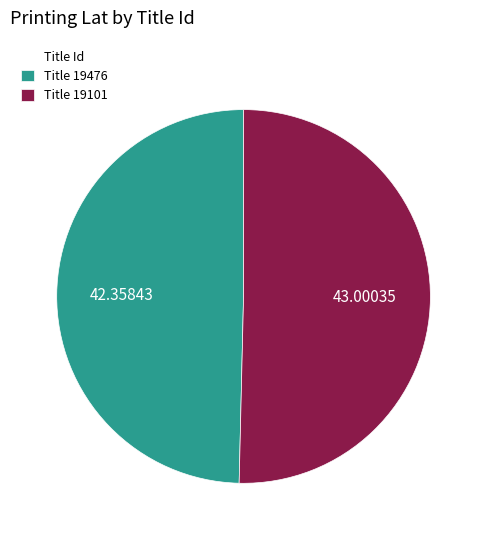

Does any single category account for the majority?

Yes